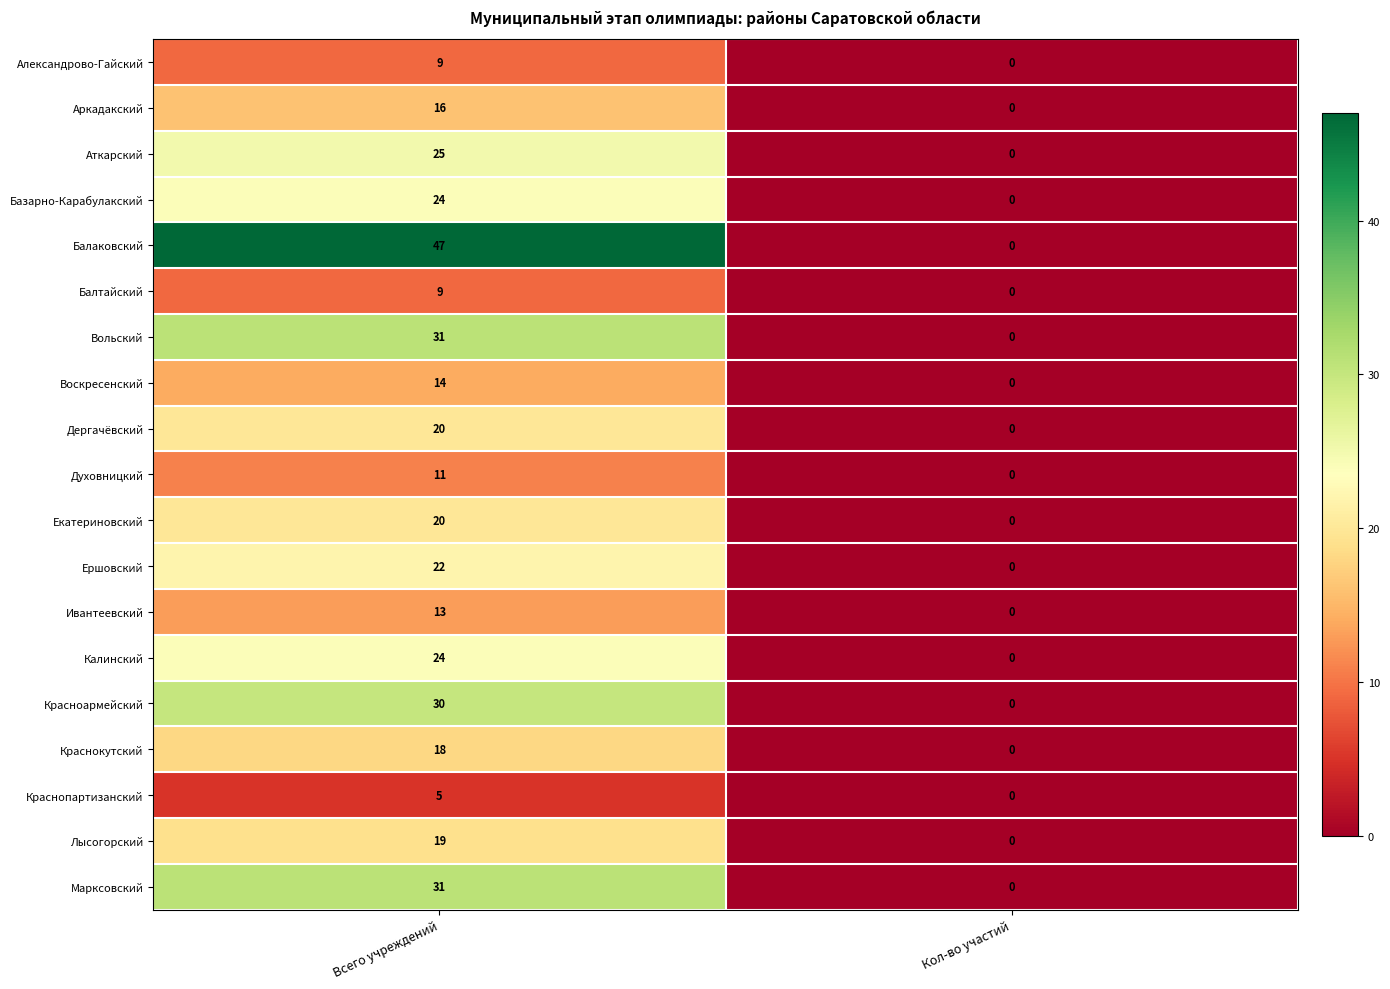

What is the difference between the Екатериновский values at Всего учреждений and Кол-во участий?

20